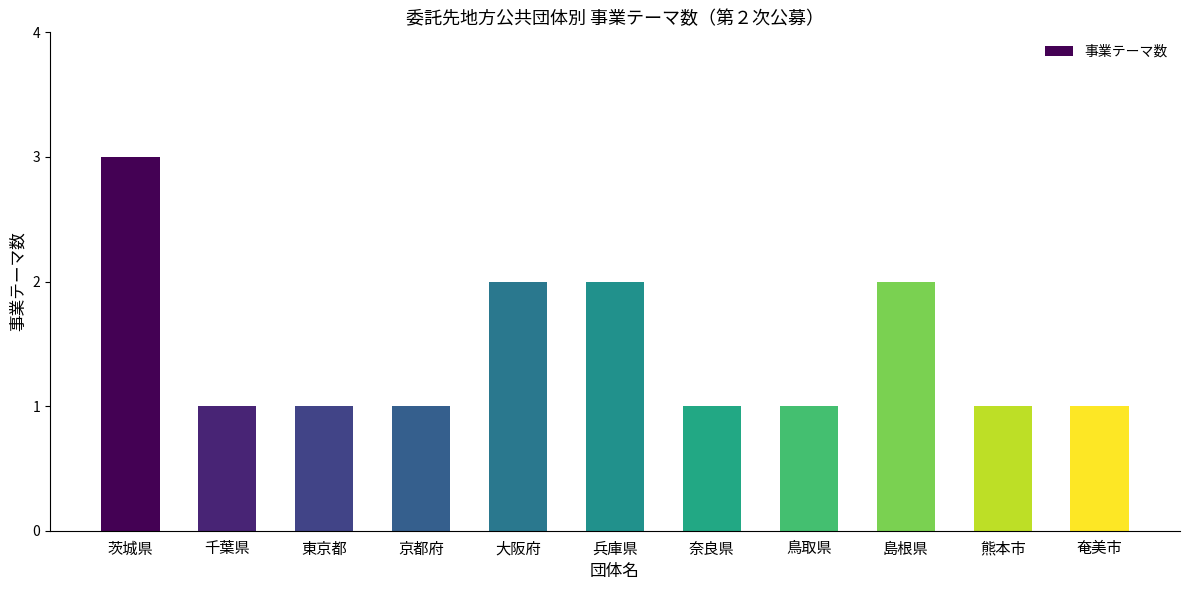

Reading left to right, extract all data points from this chart.

茨城県=3	千葉県=1	東京都=1	京都府=1	大阪府=2	兵庫県=2	奈良県=1	鳥取県=1	島根県=2	熊本市=1	奄美市=1